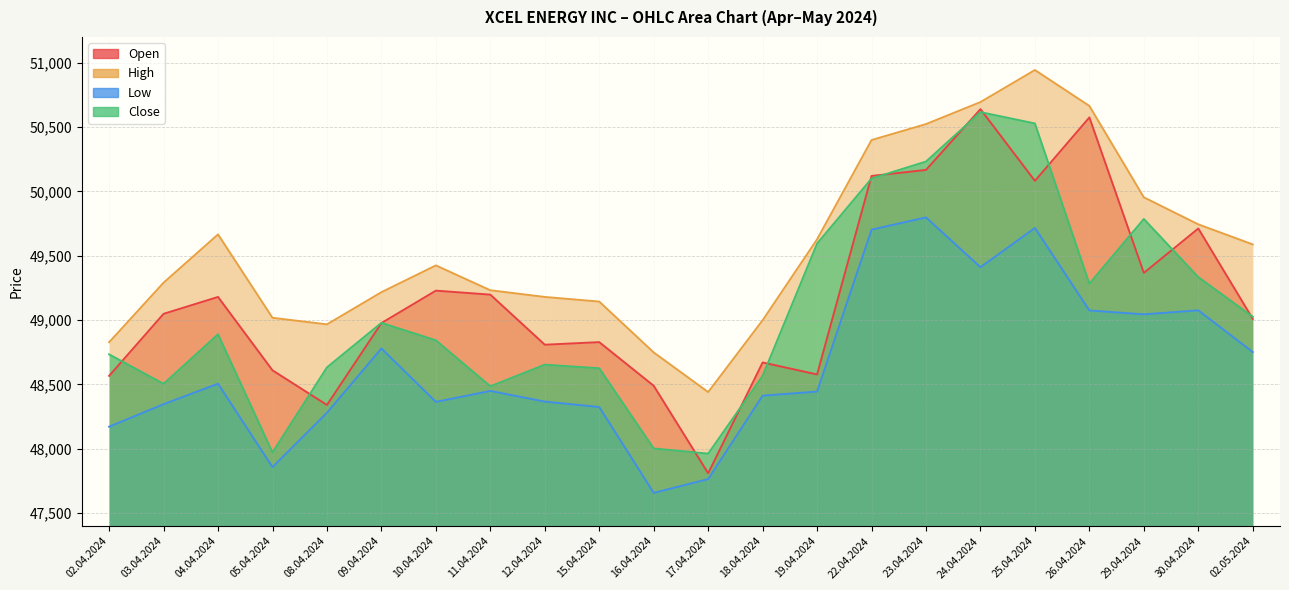

What are all the series names shown in the legend?

Open, High, Low, Close